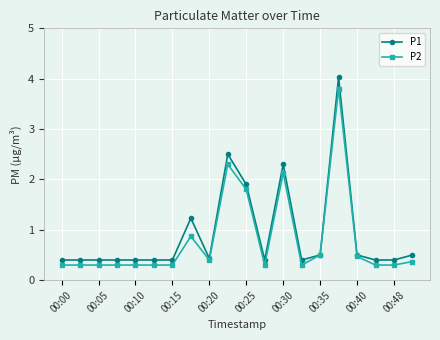

What are all the series names shown in the legend?

P1, P2